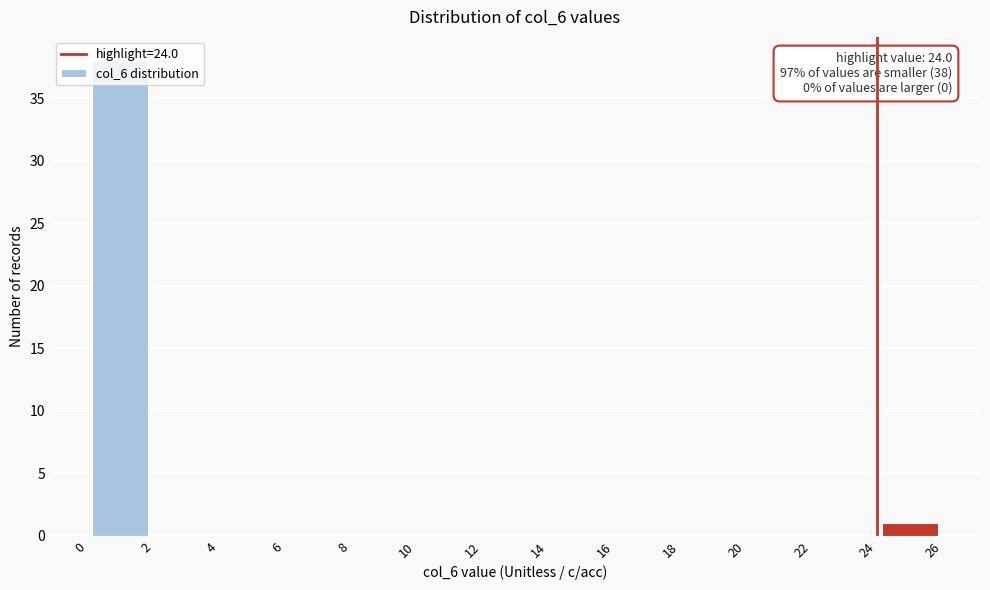

Which range on the x-axis has the tallest bar?

0 to 2